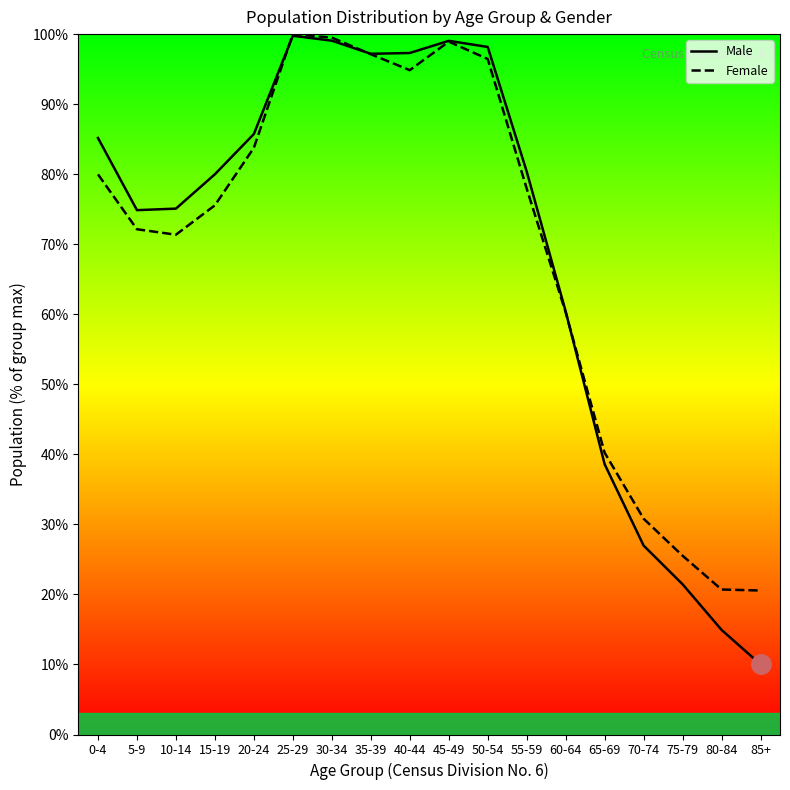

How many data points in Female are above 77?

9